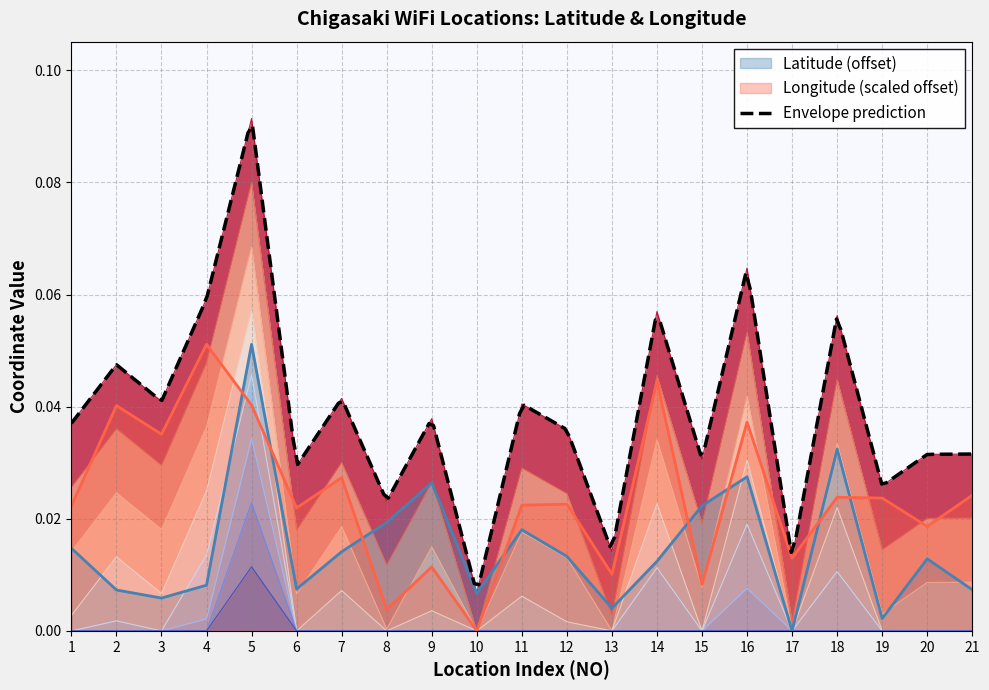

How many interior local valleys does the Longitude series have?

8